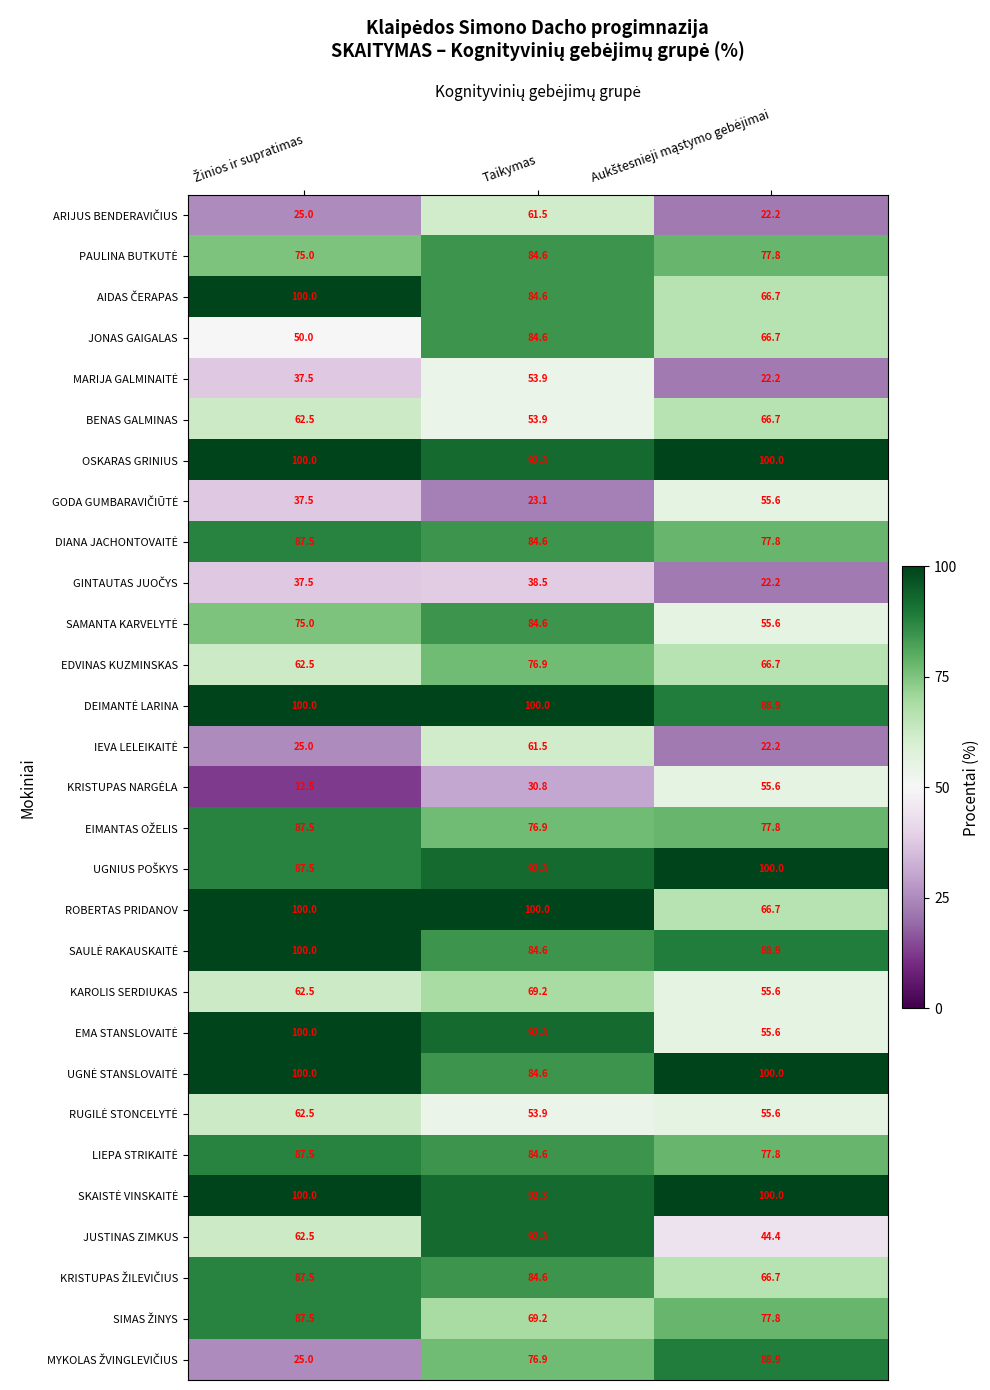

How many categories are shown in the chart?

3